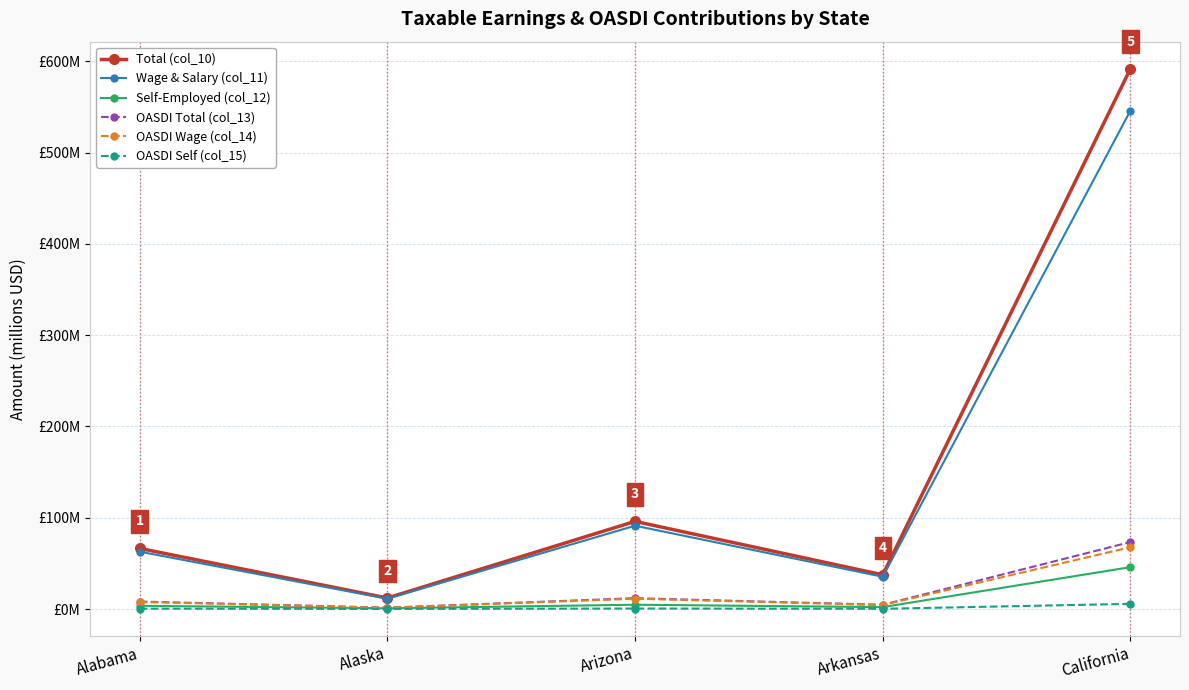

What is the total value across all series at California?

1330.4